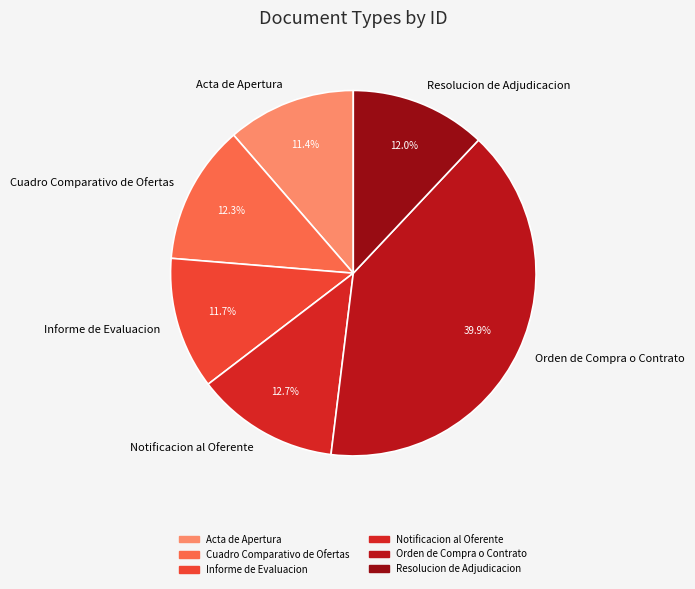

Which slice is the largest?

Orden de Compra o Contrato